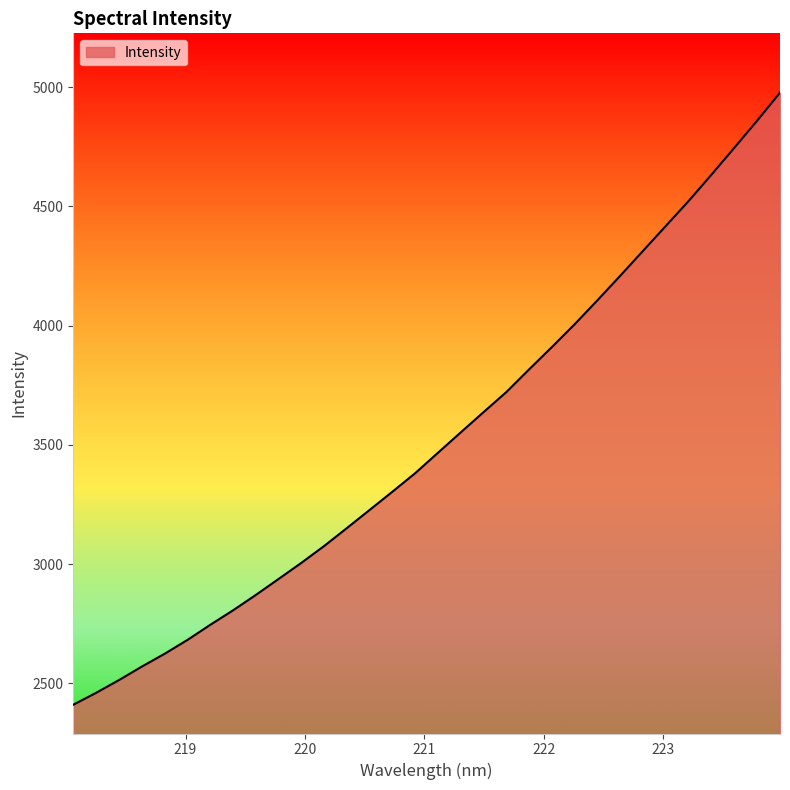

What is the minimum value shown in the chart?

2410.9